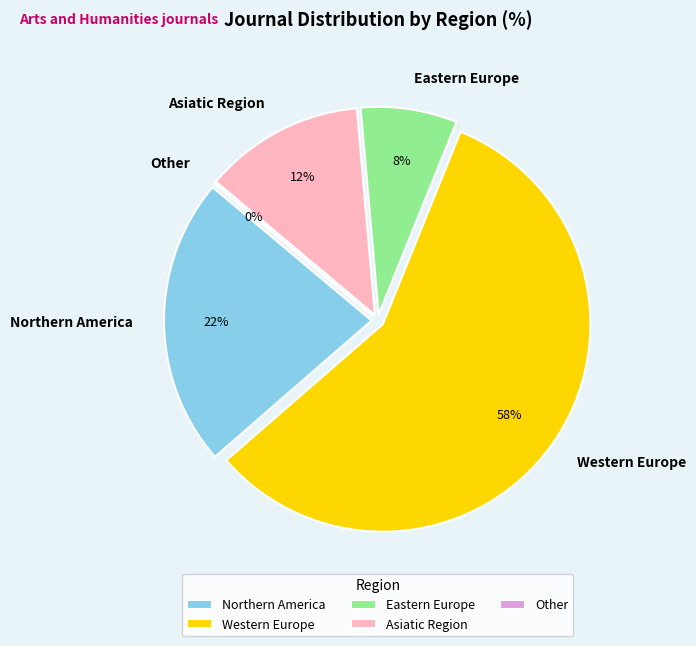

How many segments does this pie chart have?

5